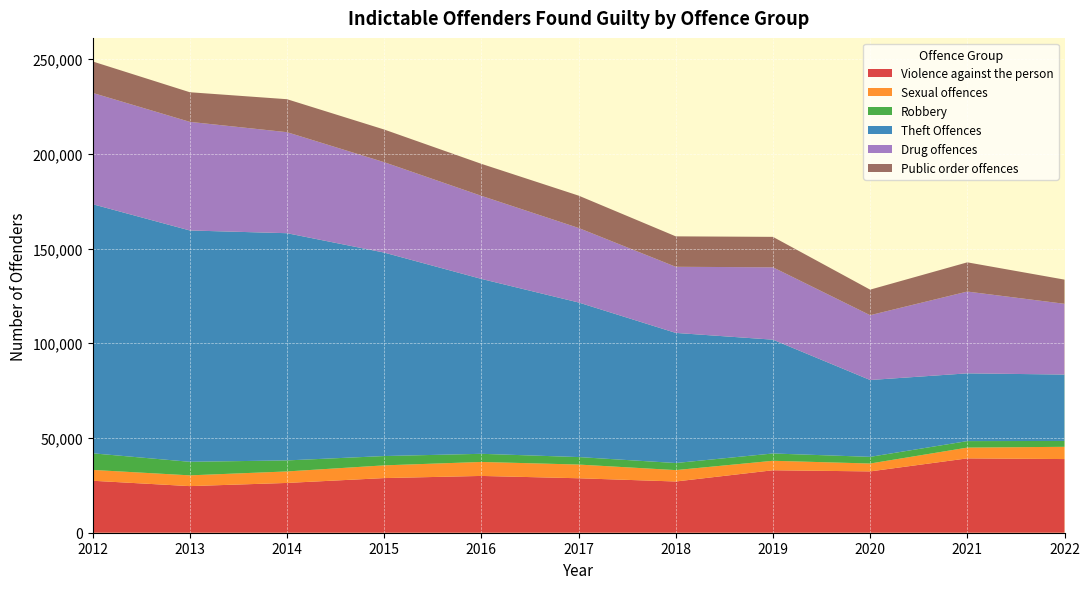

Reading left to right, transcribe all the data shown in this chart.

Violence against the person: 27433	24602	26284	28844	29980	28751	27045	32977	32369	39250	38883
Sexual offences: 5725	5684	6069	6718	7382	7237	6014	5003	4166	5681	6469
Robbery: 8760	7151	5819	4916	4297	3953	3736	3851	3519	3436	3093
Theft Offences: 131512	122124	119946	107409	92329	81606	68687	60080	40562	35770	35048
Drug offences: 58756	57335	53327	47717	43855	39338	34903	38214	34218	43178	37360
Public order offences: 16598	15635	17410	17238	16890	17077	16070	16062	13490	15421	12760